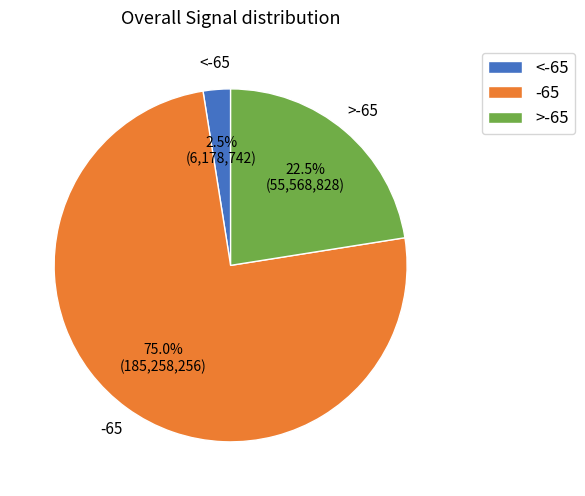

Rank the categories by value from lowest to highest.

<-65, >-65, -65